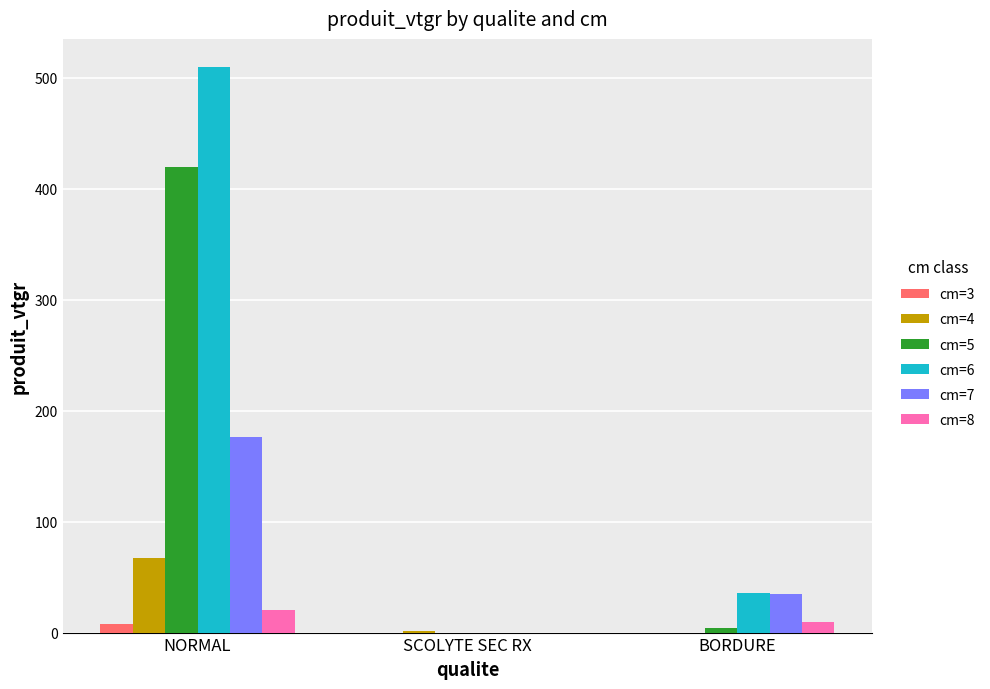

How many categories are shown in the chart?

3